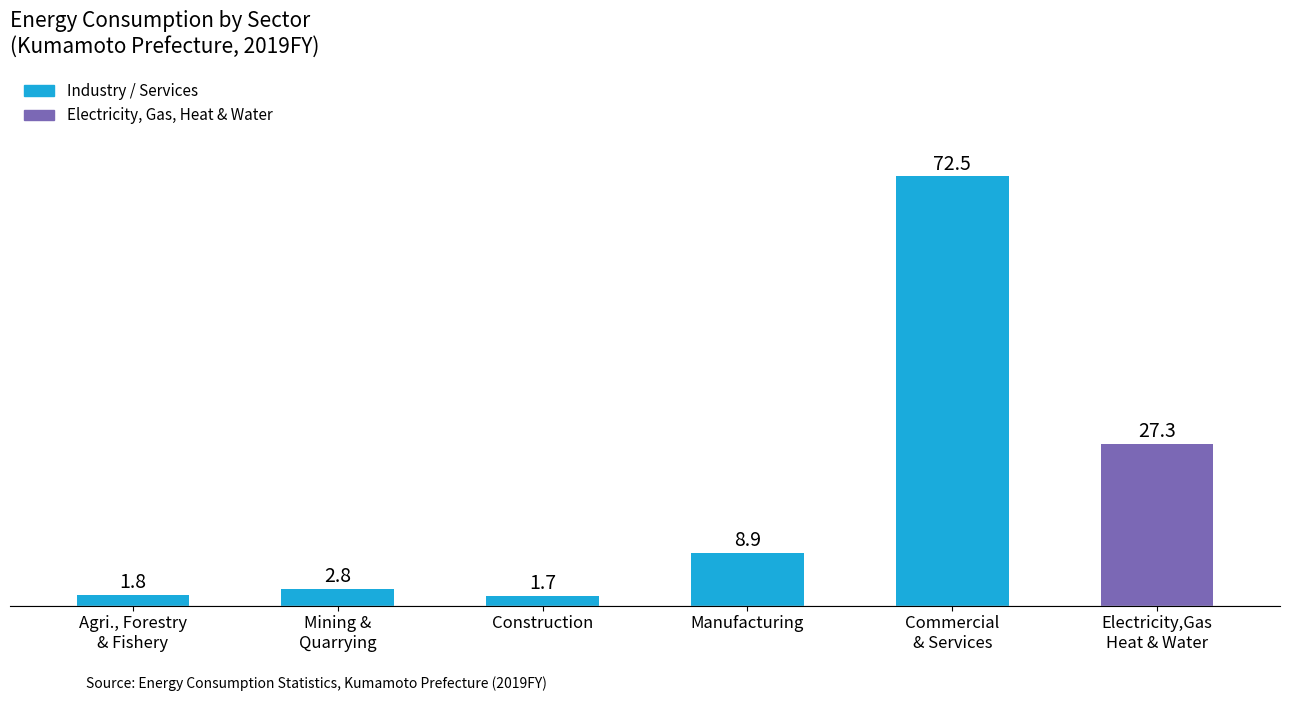

How many data points does each series have?

6